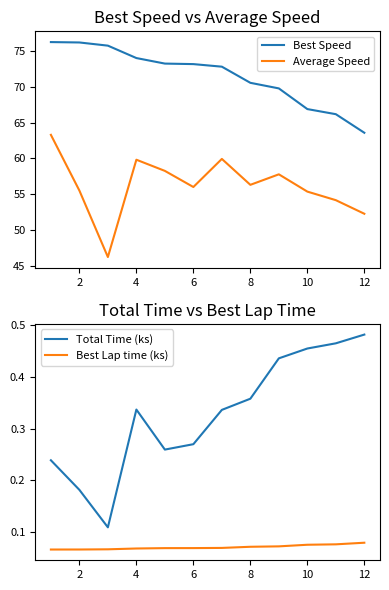

True or false: Total Time (ks) has more than 1 points higher than both neighbors.

False